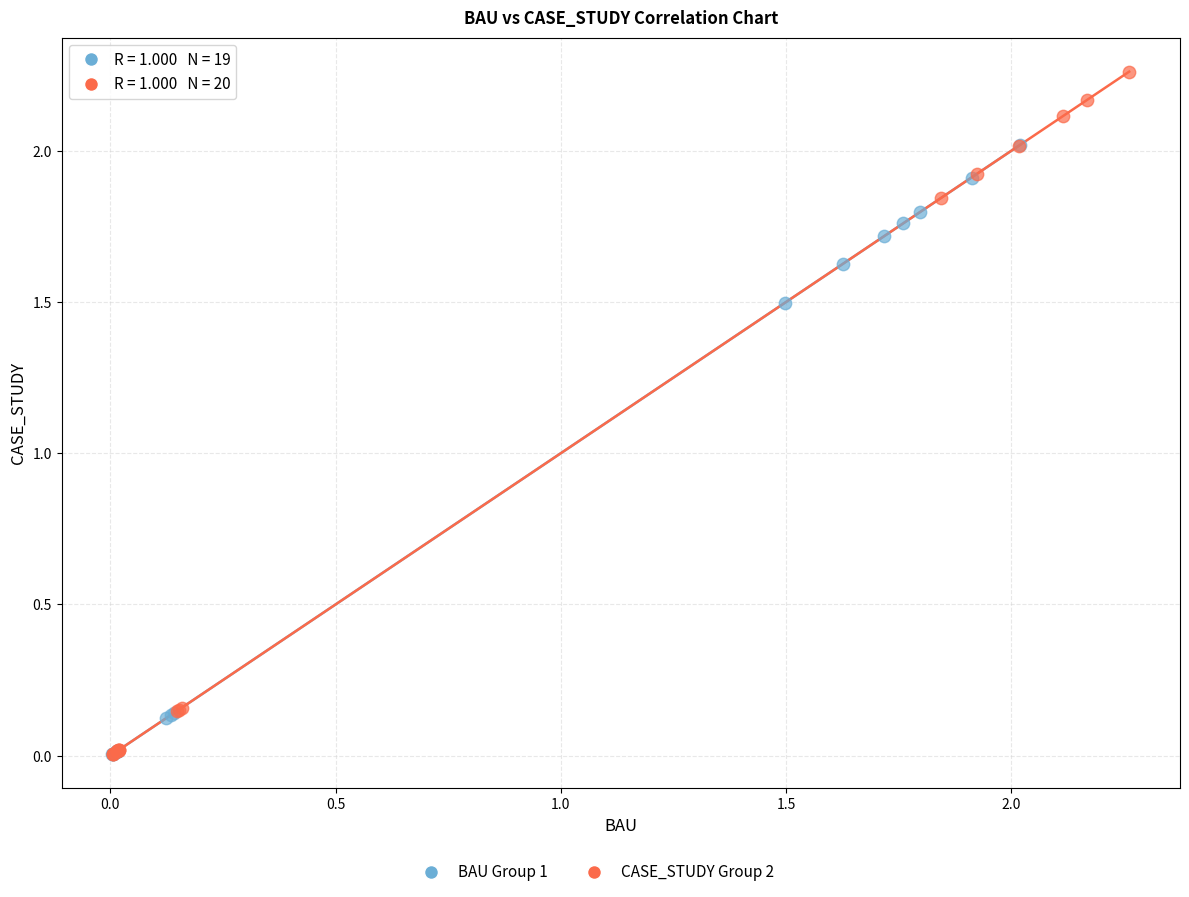

Which series contains the highest Y value?

CASE_STUDY Group 2